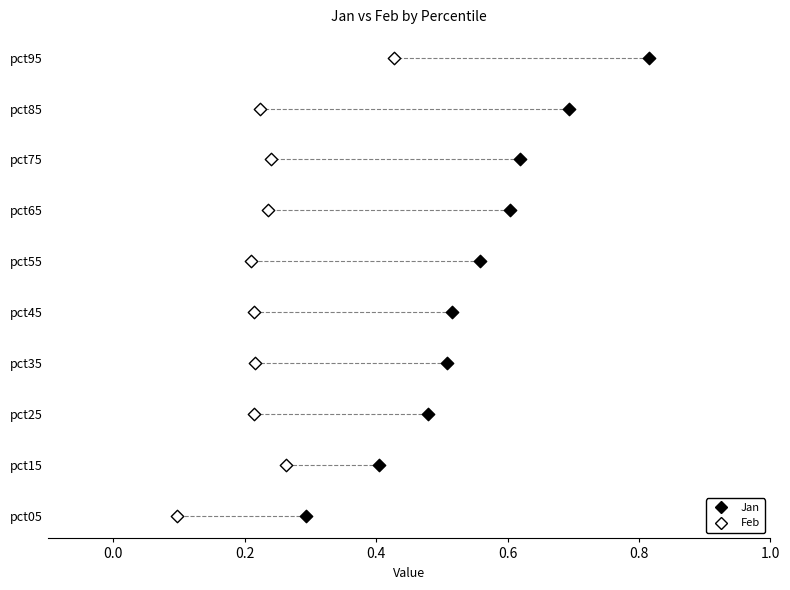

What are all the series names shown in the legend?

Jan, Feb